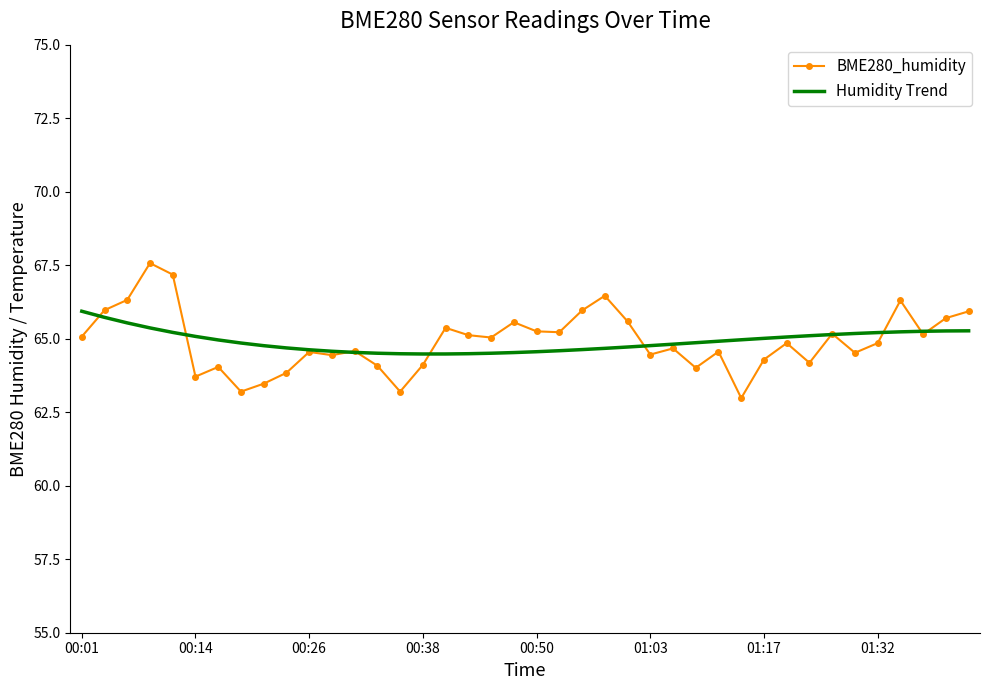

What is the sum of all Humidity Trend values?

2596.5